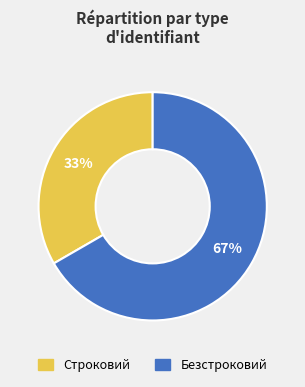

How many slices are in this pie chart?

2